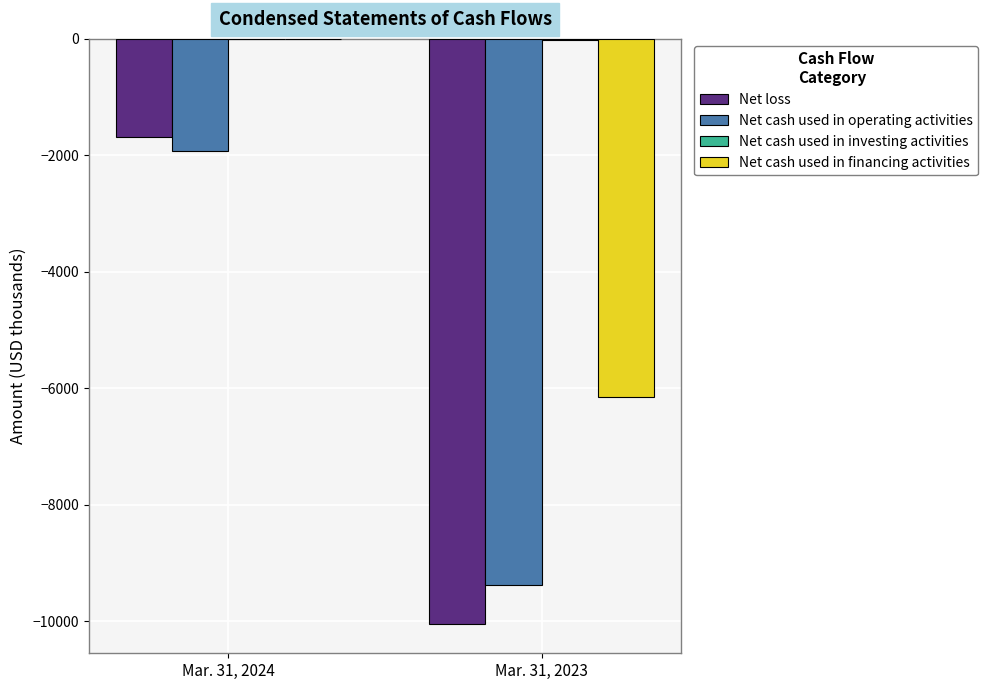

Count the Net cash used in operating activities values in the range -9381 to -1917.

2